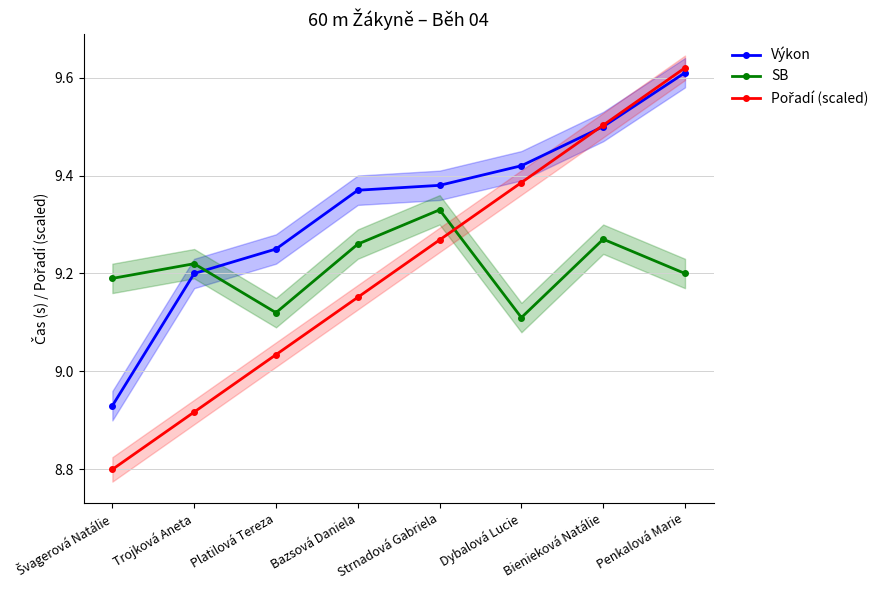

Rank the series by their maximum value, from highest to lowest.

Pořadí (scaled), Výkon, SB